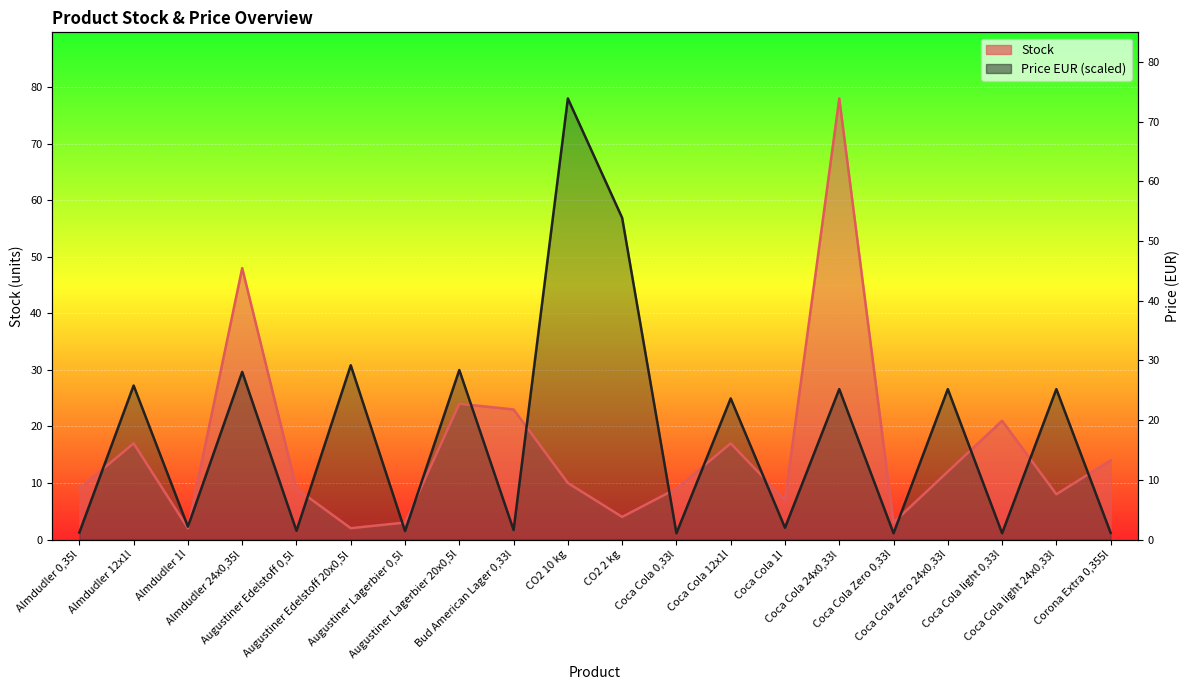

At which label is Stock closest to 40?

Almdudler 24x0,35l